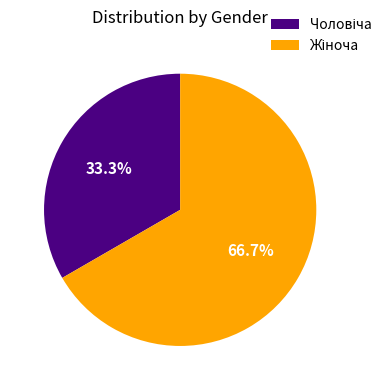

Count the number of slices in the pie.

2